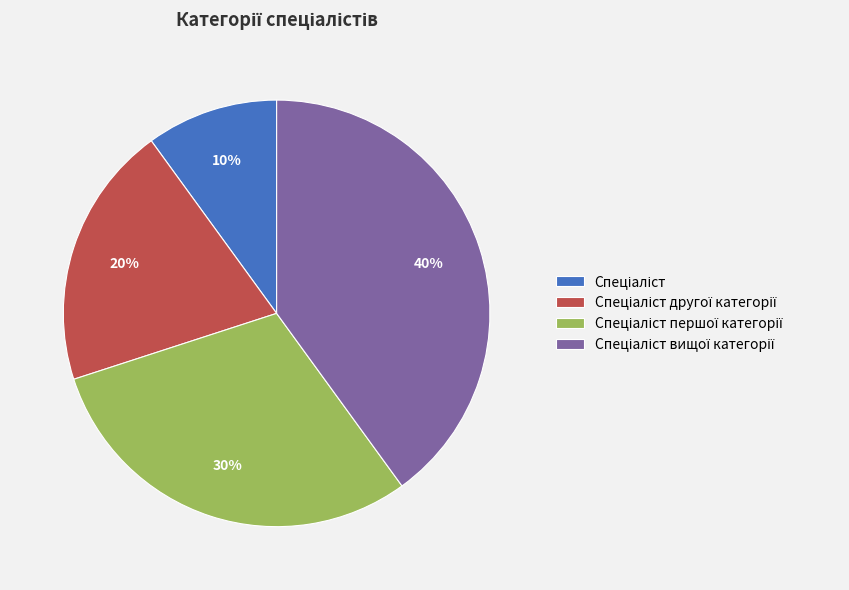

To the nearest percent, what is the difference between the largest and smallest slice percentages?

30%